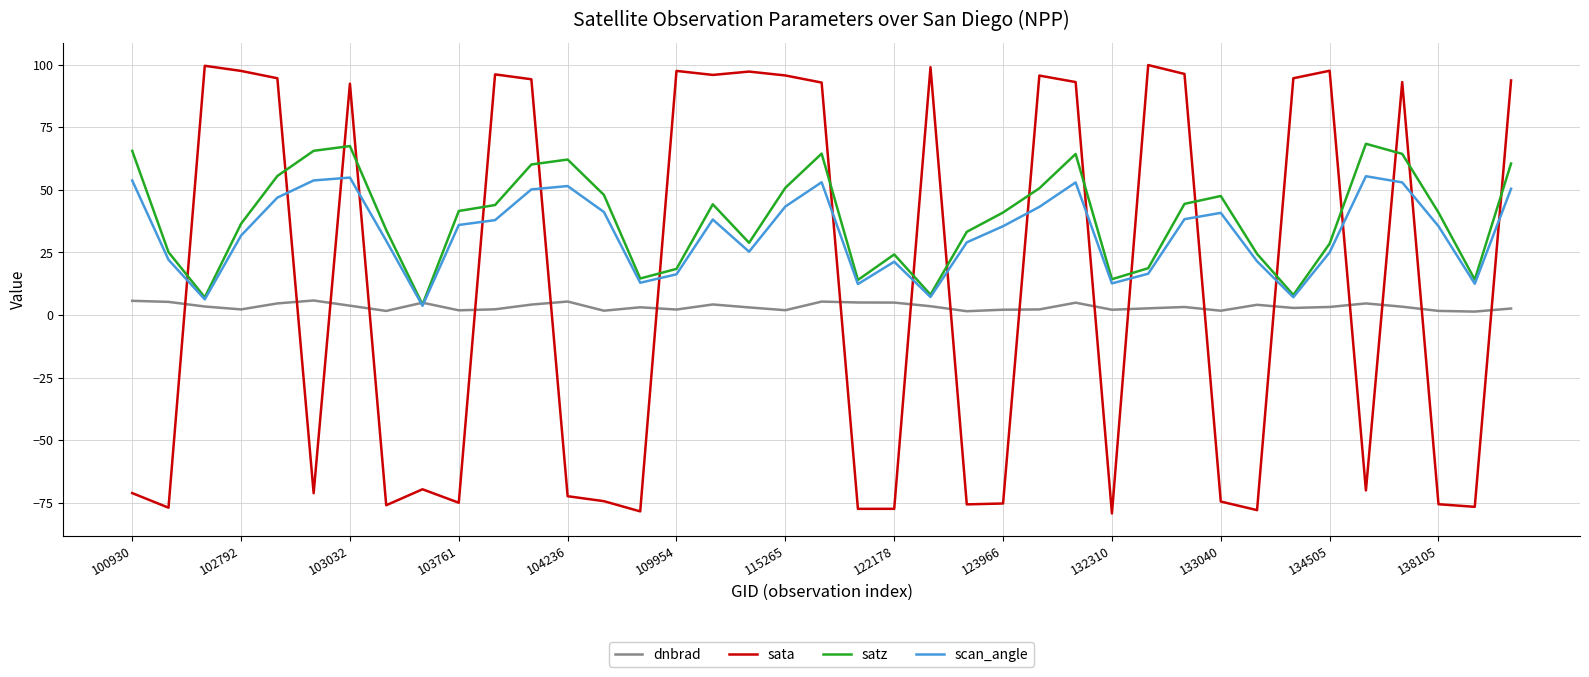

Which series has the largest range (max minus min)?

sata